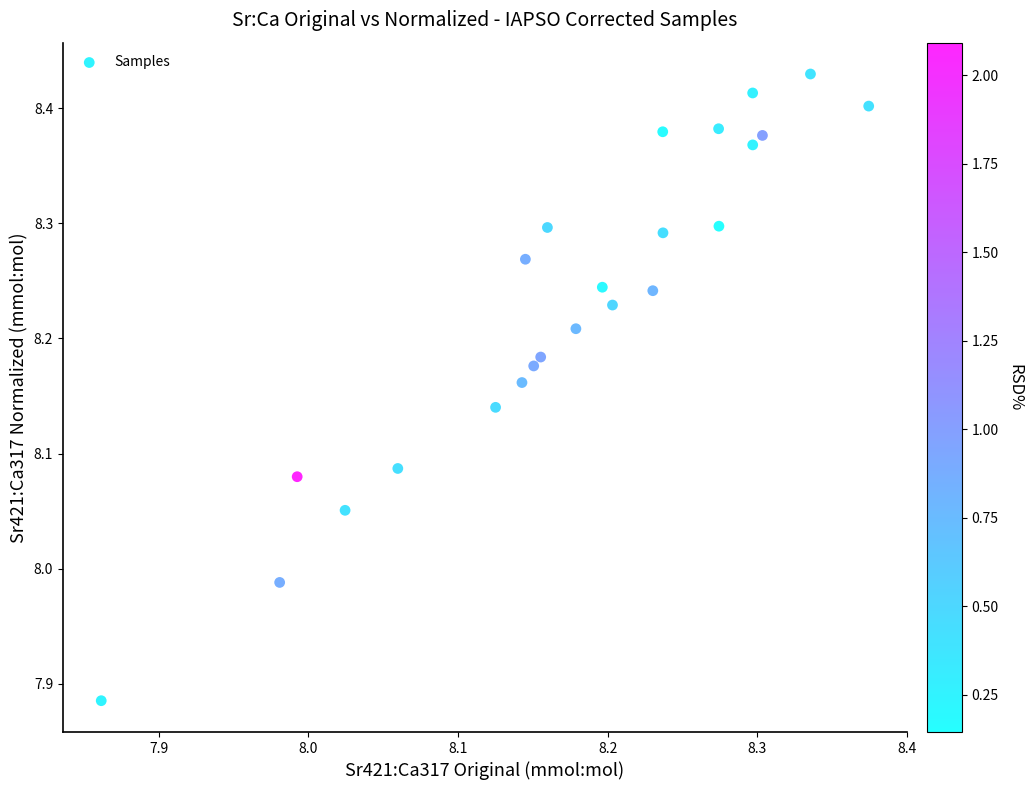

What is the range of Y values (max minus min)?

0.5